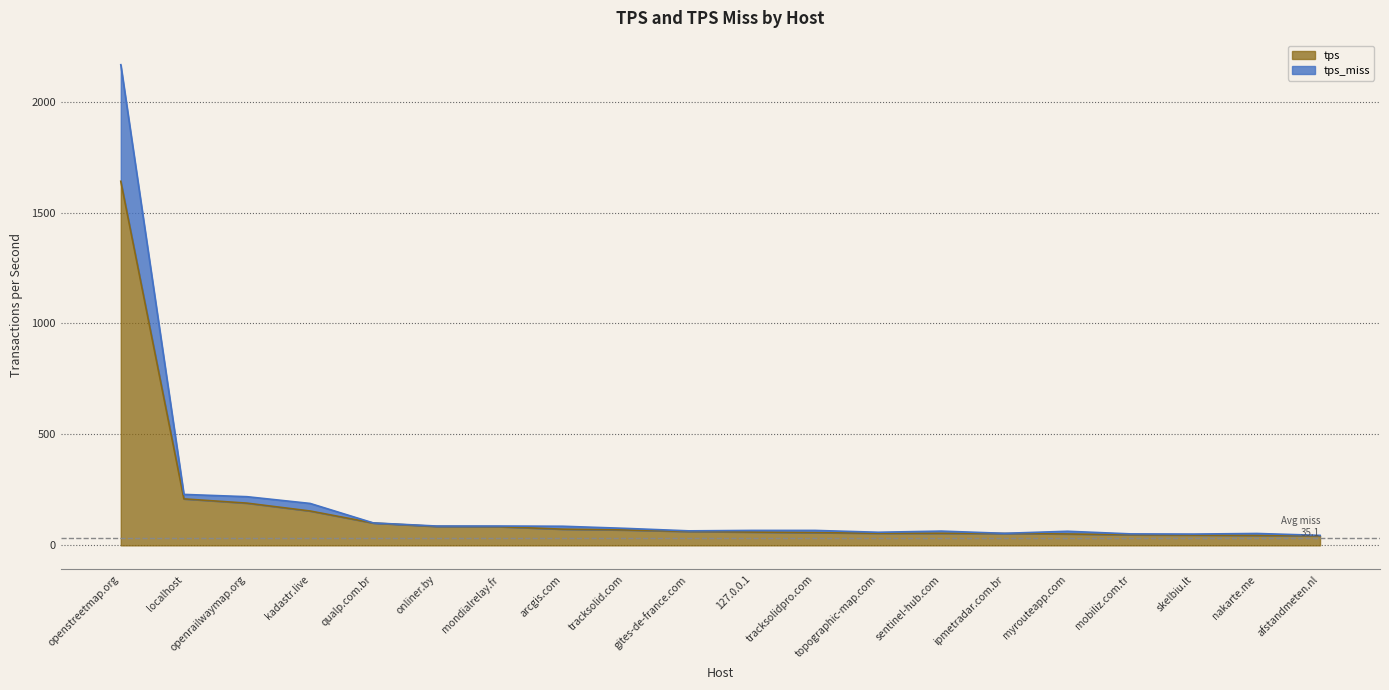

Count the number of data series in this chart.

2